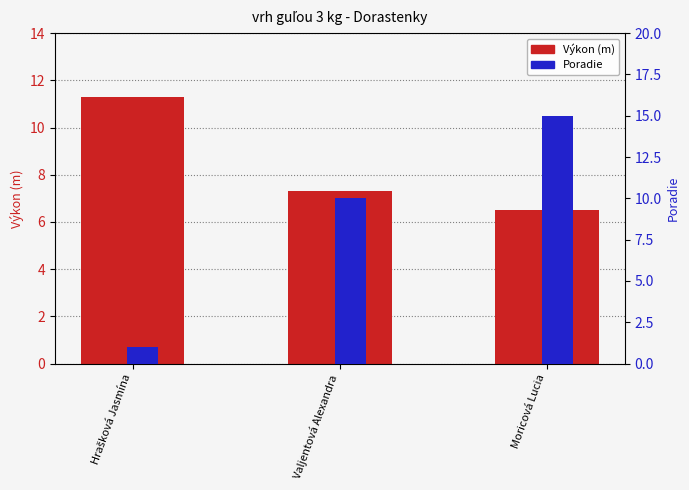

Reading left to right, transcribe all the data shown in this chart.

Výkon (m): Hrašková Jasmína=11.3	Valjentová Alexandra=7.3	Moricová Lucia=6.5
Poradie: Hrašková Jasmína=1.0	Valjentová Alexandra=10.0	Moricová Lucia=15.0